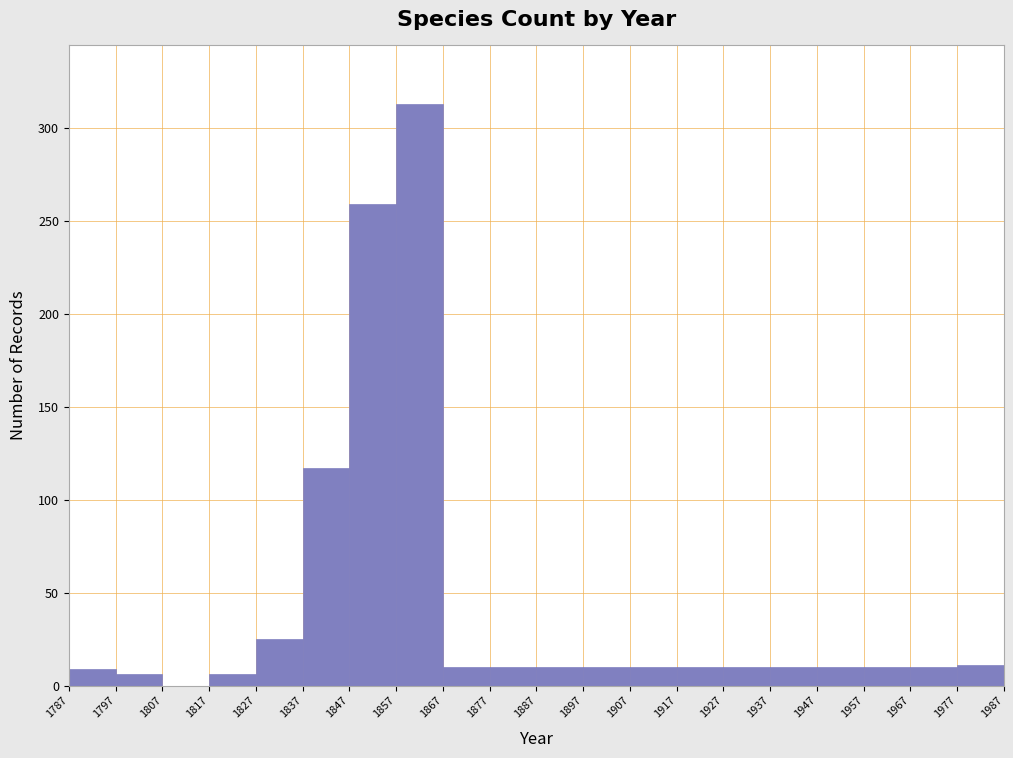

Reading left to right, list every bar in this chart as the range it spans on the x-axis followed by its height. The values are not printed on the chart, so give them approximately, as read against the axis.

1787 to 1797: 10
1797 to 1807: 5
1807 to 1817: 0
1817 to 1827: 5
1827 to 1837: 25
1837 to 1847: 115
1847 to 1857: 260
1857 to 1867: 315
1867 to 1877: 10
1877 to 1887: 10
1887 to 1897: 10
1897 to 1907: 10
1907 to 1917: 10
1917 to 1927: 10
1927 to 1937: 10
1937 to 1947: 10
1947 to 1957: 10
1957 to 1967: 10
1967 to 1977: 10
1977 to 1987: 10